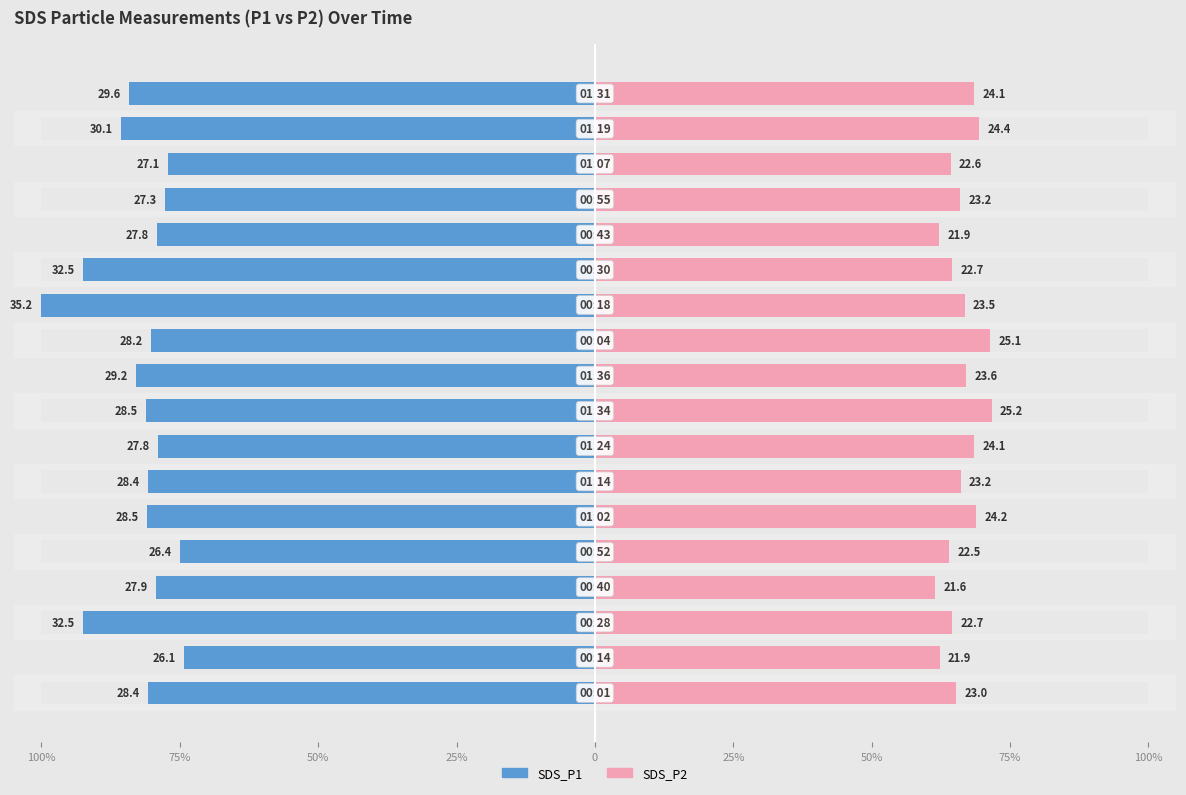

How many bars are there in total?

36